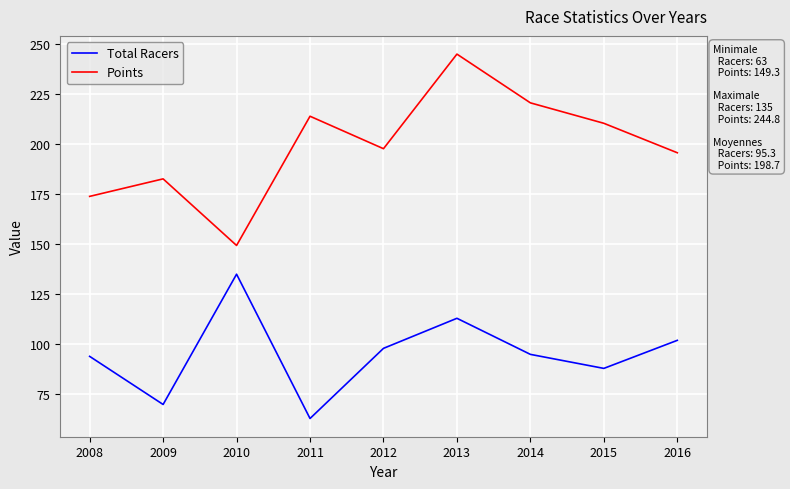

Reading left to right, extract all data points from this chart.

Total Racers: 2008=94.0	2009=70.0	2010=135.0	2011=63.0	2012=98.0	2013=113.0	2014=95.0	2015=88.0	2016=102.0
Points: 2008=173.8	2009=182.6	2010=149.3	2011=213.8	2012=197.6	2013=244.8	2014=220.5	2015=210.3	2016=195.6